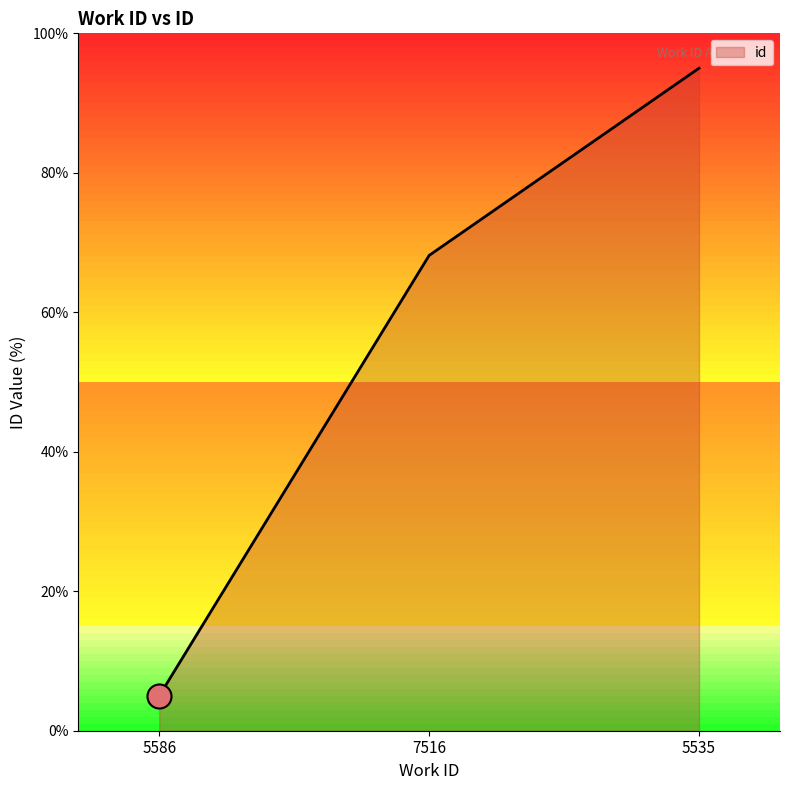

What is the change in value from 5586 to 7516?

+63.2